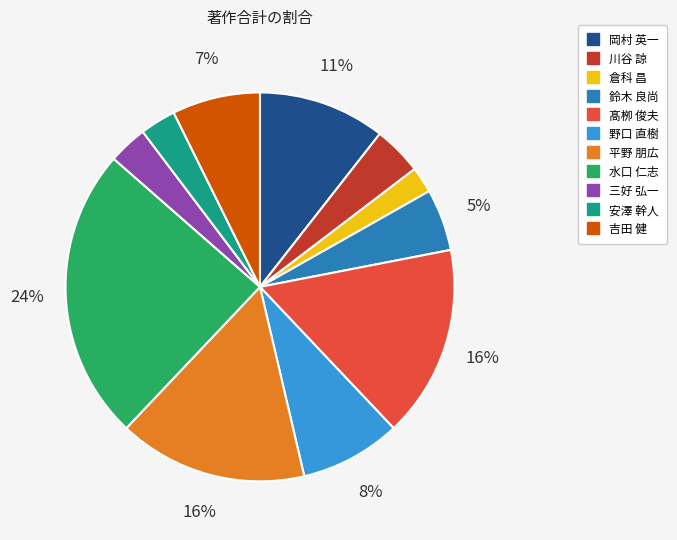

Which has a higher value, 岡村 英一 or 髙栁 俊夫?

髙栁 俊夫